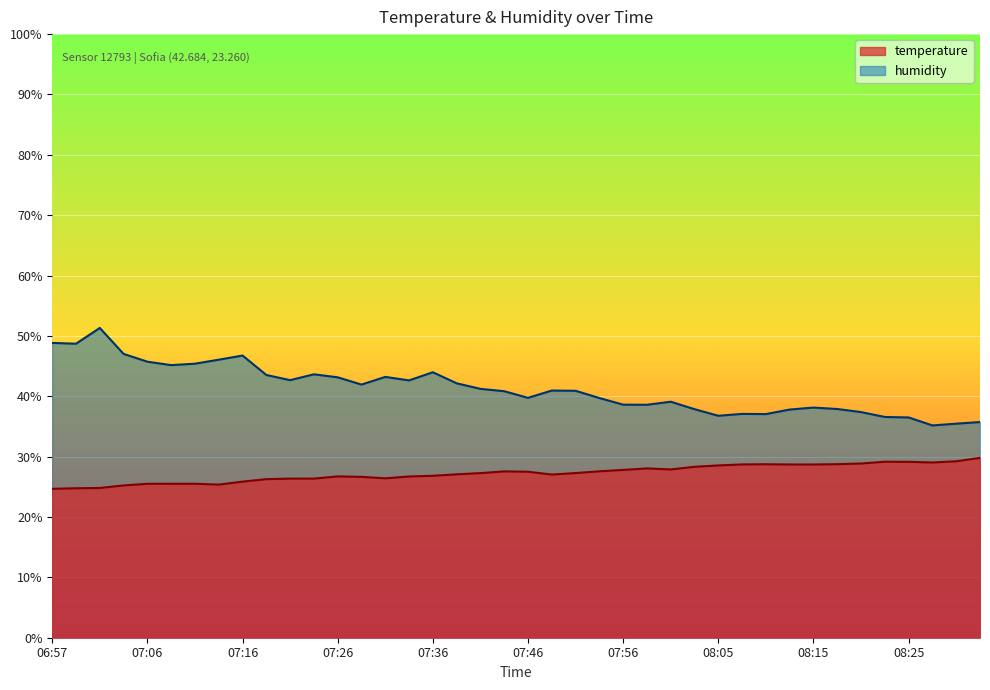

Which series has the widest spread of values?

humidity